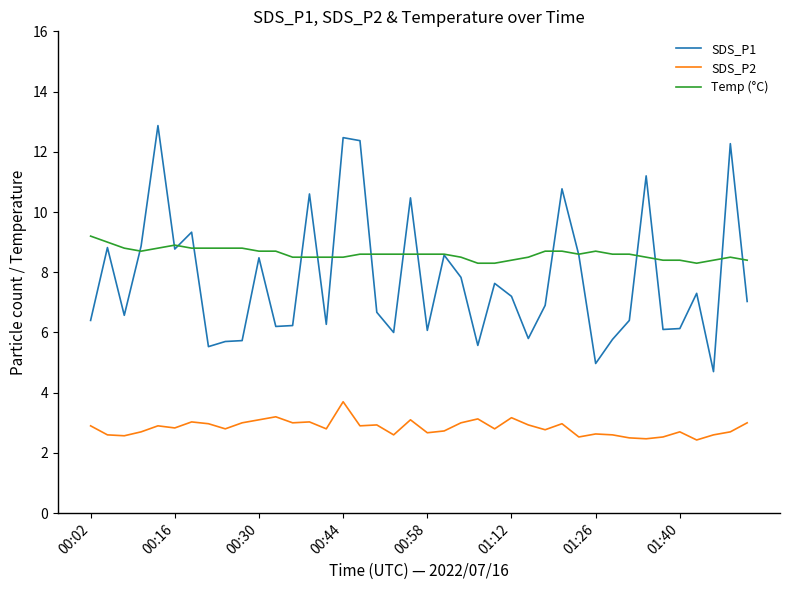

True or false: SDS_P1 and SDS_P2 cross at least once.

False